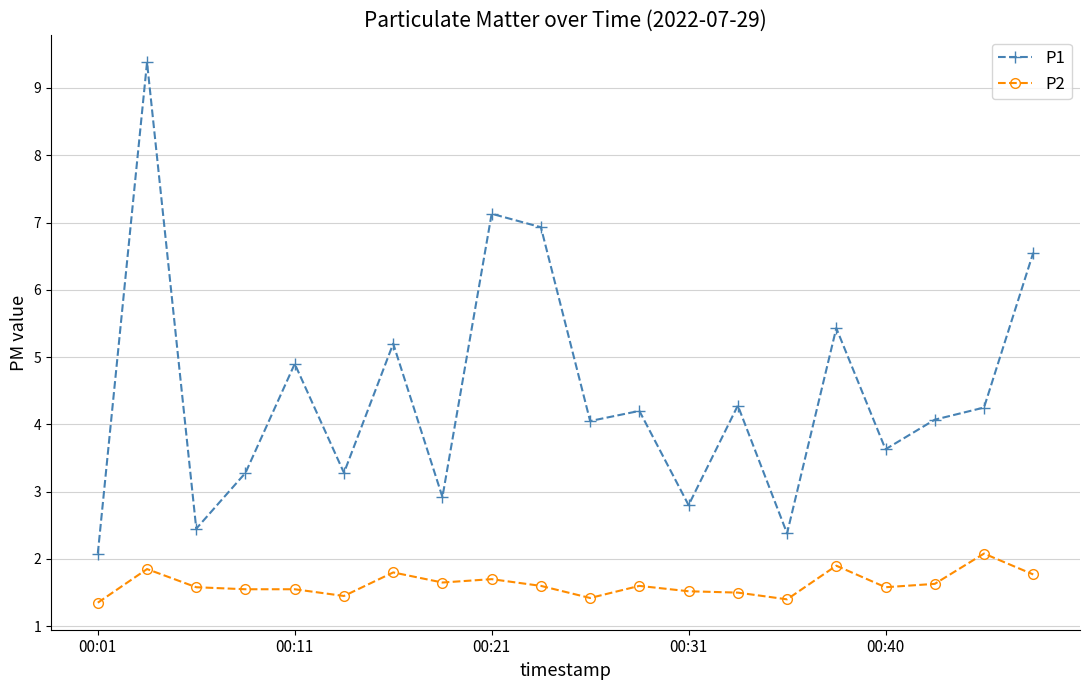

True or false: P2 has more than 0 interior local peaks.

True